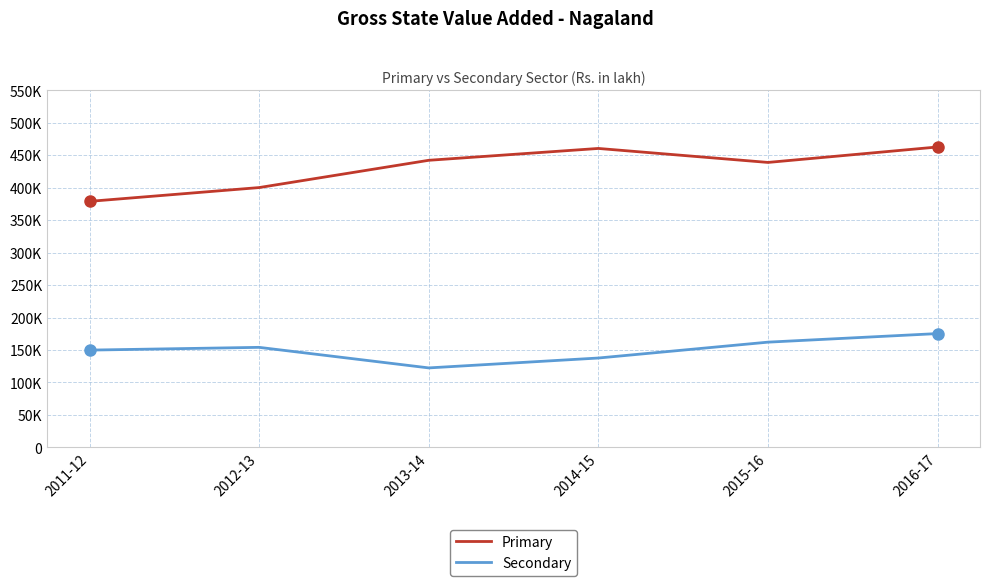

What are all the series names shown in the legend?

Primary, Secondary